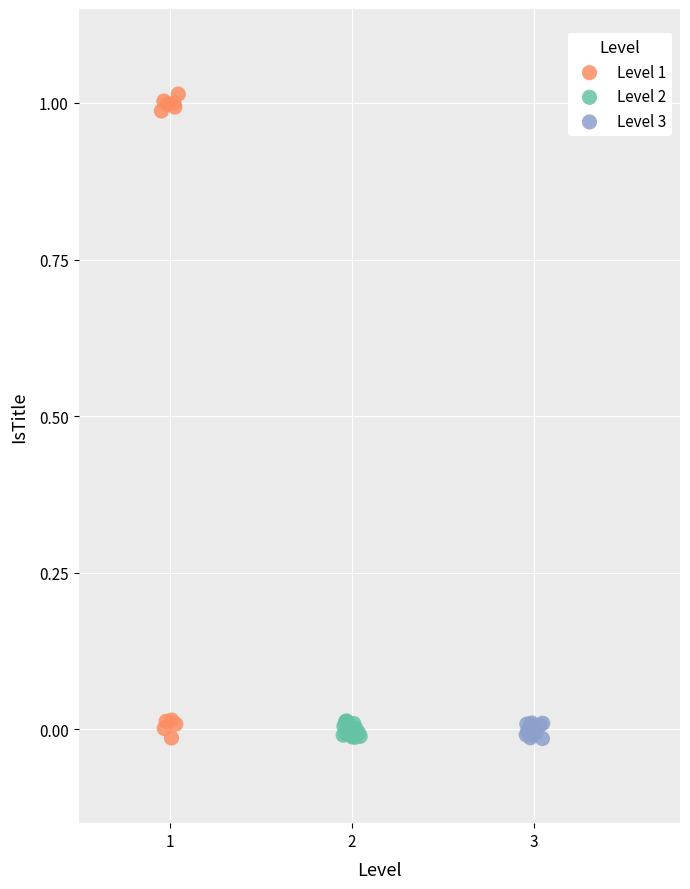

Which series reaches the maximum Y coordinate?

Level 1